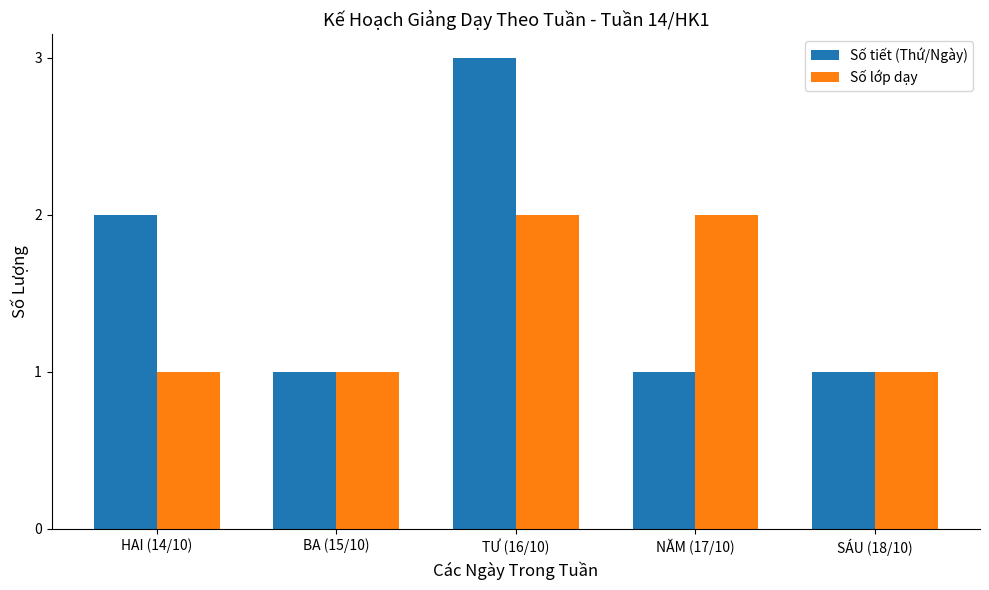

Reading left to right, transcribe all the data shown in this chart.

Số tiết (Thứ/Ngày): 2	1	3	1	1
Số lớp dạy: 1	1	2	2	1